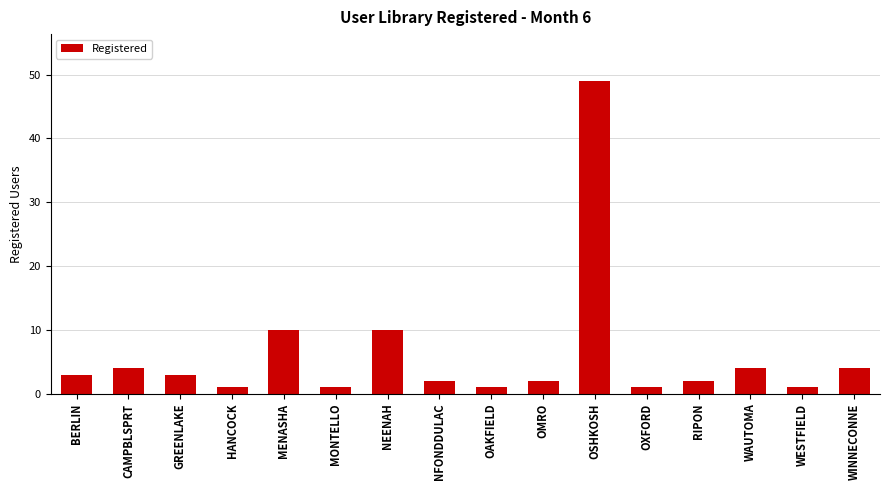

Reading left to right, transcribe all the data shown in this chart.

BERLIN=3	CAMPBLSPRT=4	GREENLAKE=3	HANCOCK=1	MENASHA=10	MONTELLO=1	NEENAH=10	NFONDDULAC=2	OAKFIELD=1	OMRO=2	OSHKOSH=49	OXFORD=1	RIPON=2	WAUTOMA=4	WESTFIELD=1	WINNECONNE=4